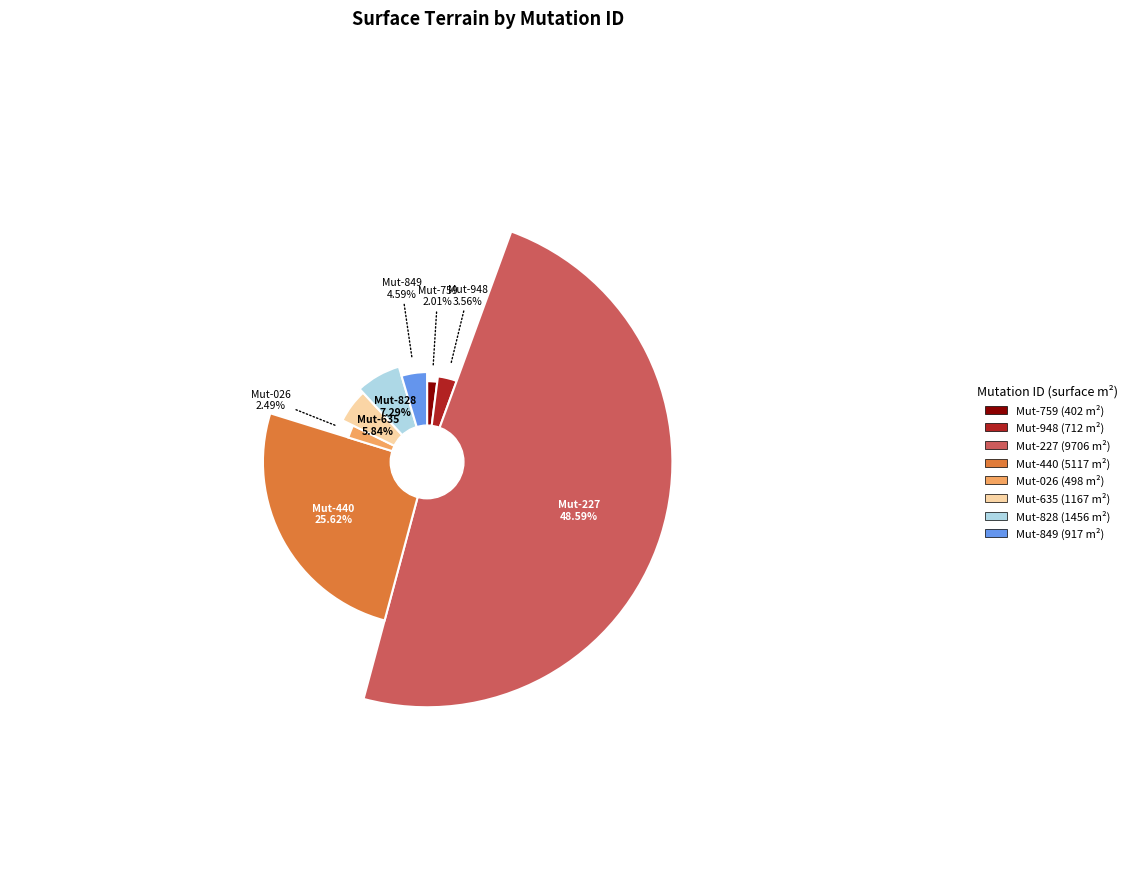

Is there any slice that represents more than half of the pie?

No